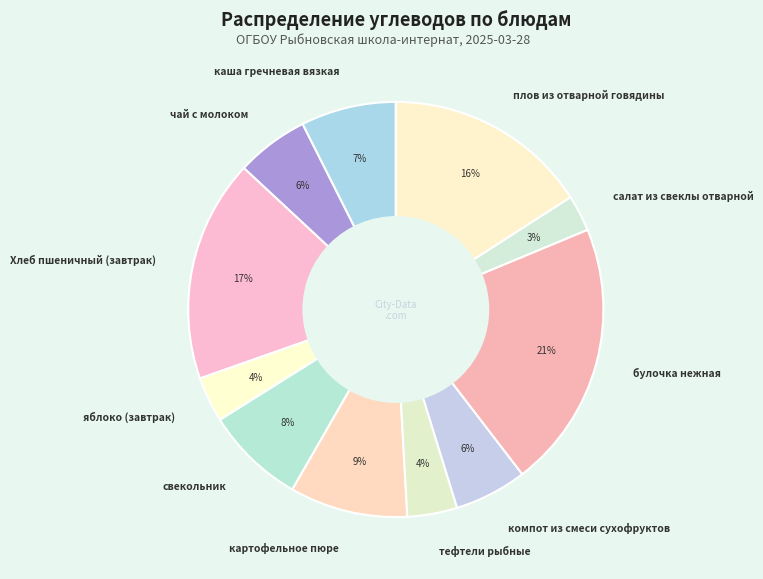

To the nearest percent, what is the difference between the тефтели рыбные and свекольник slice percentages?

4%